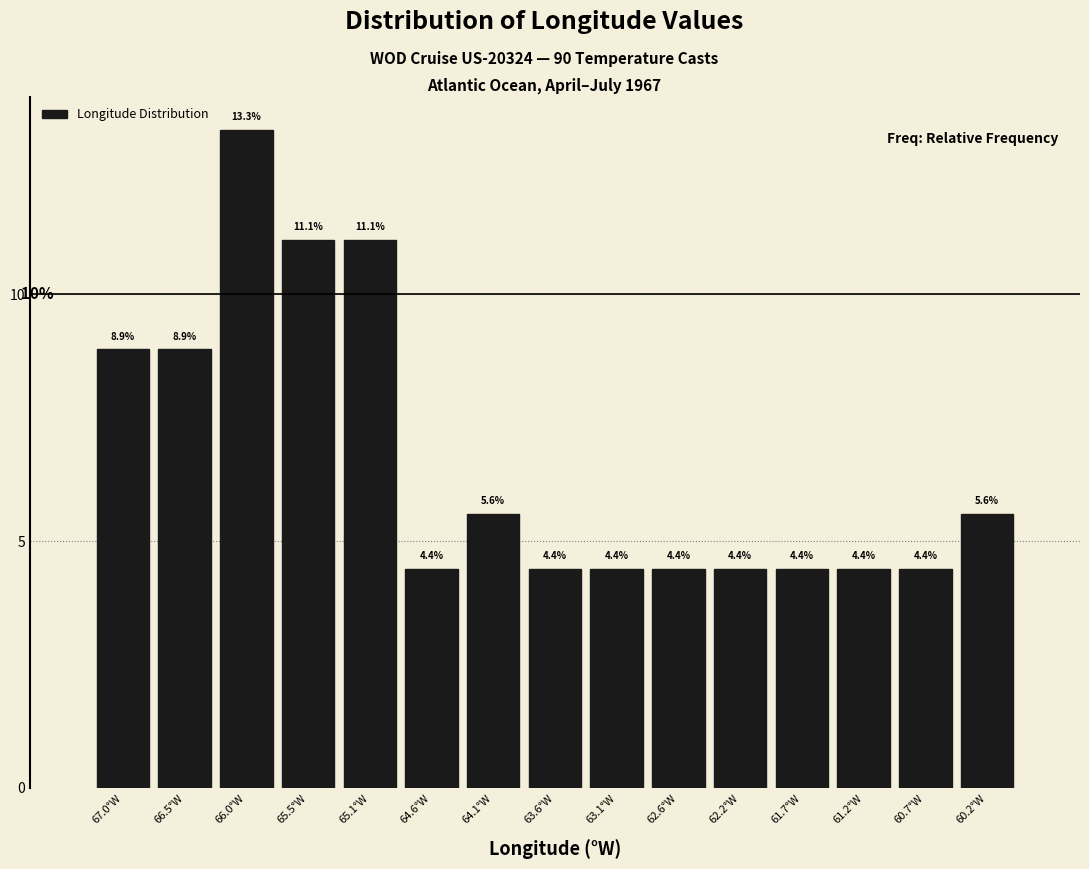

Reading left to right, transcribe all the data shown in this chart.

67.0°W=8.9	66.5°W=8.9	66.0°W=13.3	65.5°W=11.1	65.1°W=11.1	64.6°W=4.4	64.1°W=5.6	63.6°W=4.4	63.1°W=4.4	62.6°W=4.4	62.2°W=4.4	61.7°W=4.4	61.2°W=4.4	60.7°W=4.4	60.2°W=5.6